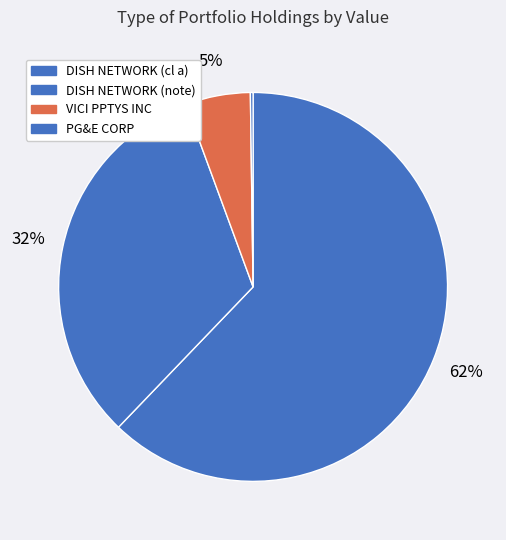

What is the largest slice in the pie chart?

DISH NETWORK (cl a)